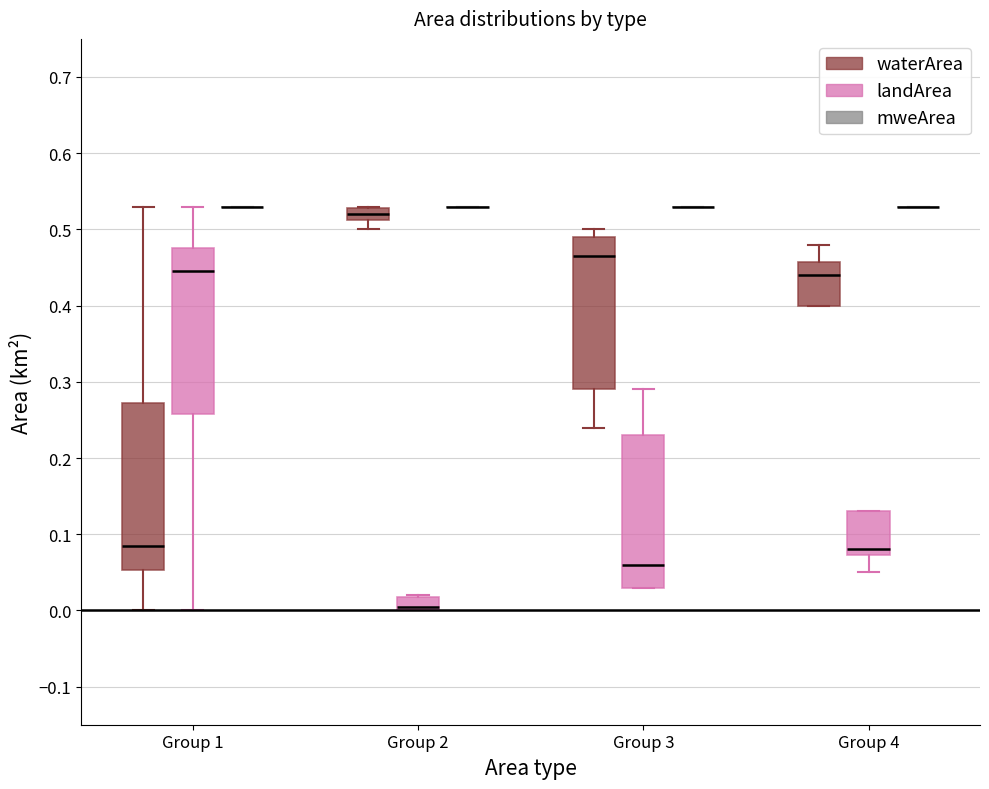

Reading left to right, transcribe this box plot: for each box, give where its median line is, the range the box spans, and where its two whiskers end, as read against the y-axis. The values are not printed on the chart, so give them approximately, as read against the axis.

Group 1 (waterArea): median 0.09, box 0.05 to 0.27, whiskers 0.00 to 0.53
Group 1 (landArea): median 0.45, box 0.26 to 0.48, whiskers 0.00 to 0.53
Group 1 (mweArea): box collapsed to a line at 0.53, whiskers 0.53 to 0.53
Group 2 (waterArea): median 0.52, box 0.51 to 0.53, whiskers 0.50 to 0.53
Group 2 (landArea): median 0.01, box 0.00 to 0.02, whiskers 0.00 to 0.02
Group 2 (mweArea): box collapsed to a line at 0.53, whiskers 0.53 to 0.53
Group 3 (waterArea): median 0.47, box 0.29 to 0.49, whiskers 0.24 to 0.50
Group 3 (landArea): median 0.06, box 0.03 to 0.23, whiskers 0.03 to 0.29
Group 3 (mweArea): box collapsed to a line at 0.53, whiskers 0.53 to 0.53
Group 4 (waterArea): median 0.44, box 0.40 to 0.46, whiskers 0.40 to 0.48
Group 4 (landArea): median 0.08, box 0.07 to 0.13, whiskers 0.05 to 0.13
Group 4 (mweArea): box collapsed to a line at 0.53, whiskers 0.53 to 0.53